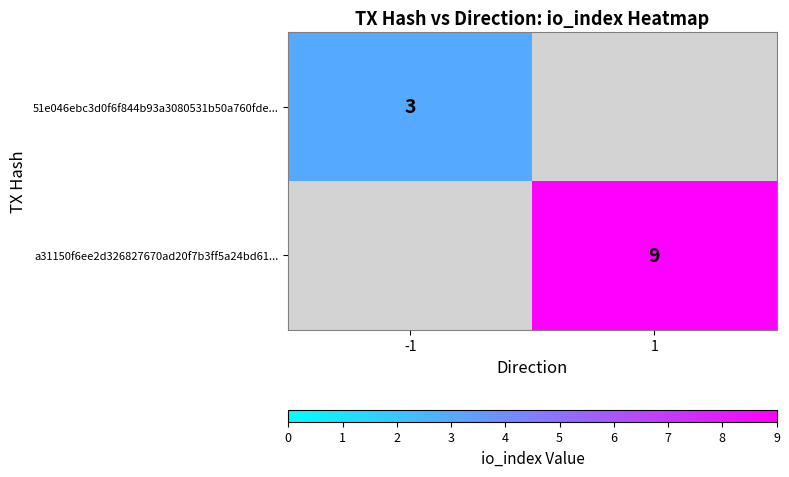

The 51e046ebc3d0f6f844b93a3080531b50a760fde... series shows 5 at -1. True or false?

False